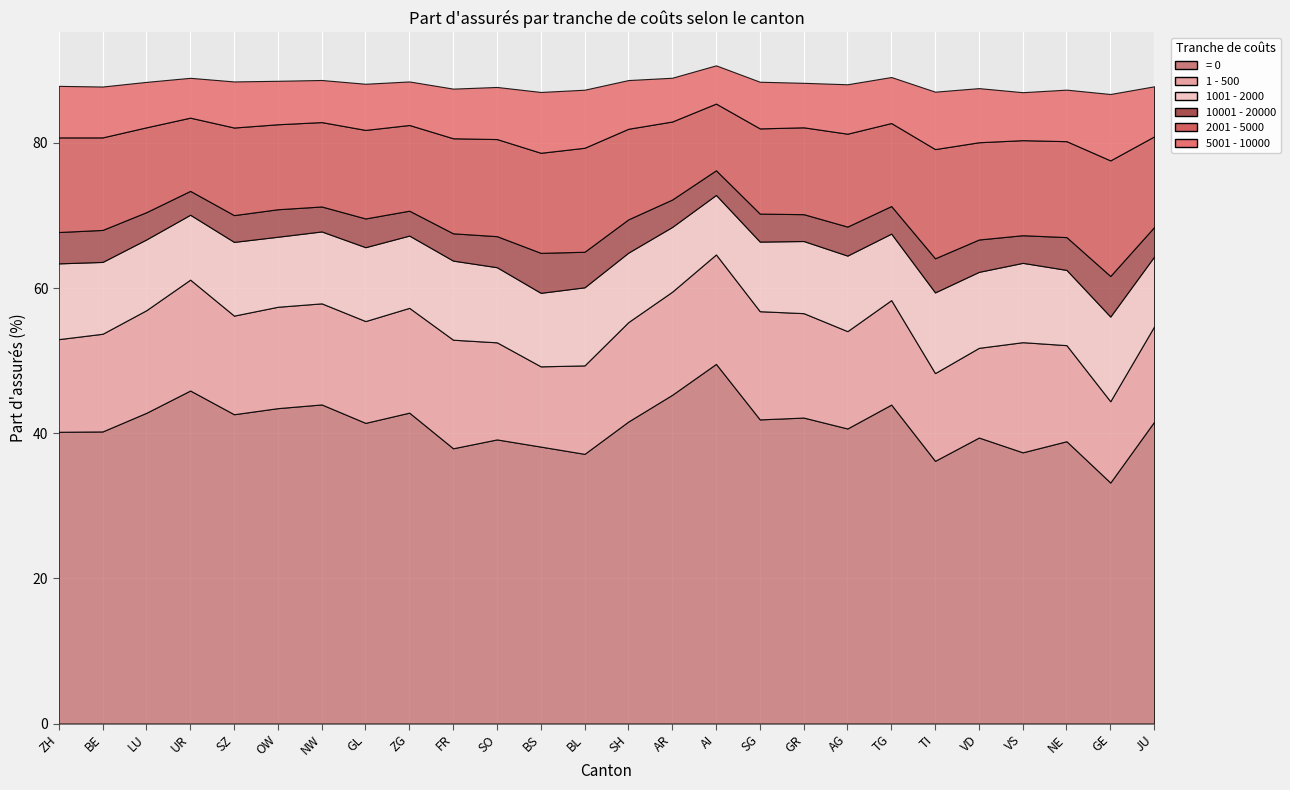

How many values in the 5001 - 10000 series exceed 6?

21